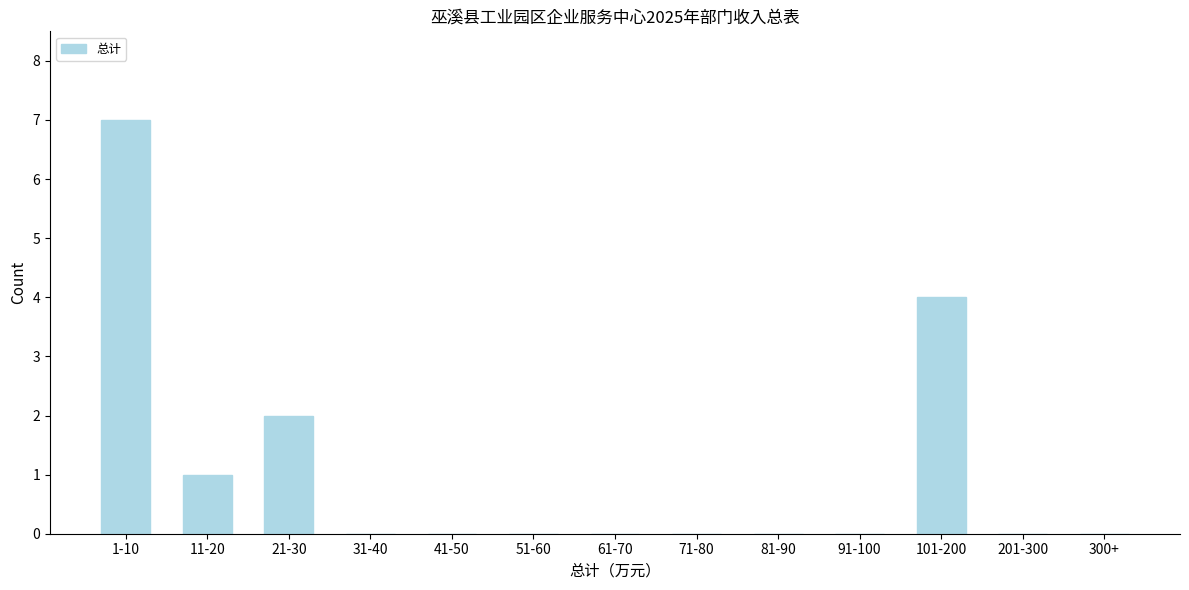

Reading right to left, transcribe all the data shown in this chart.

300+=0	201-300=0	101-200=4	91-100=0	81-90=0	71-80=0	61-70=0	51-60=0	41-50=0	31-40=0	21-30=2	11-20=1	1-10=7